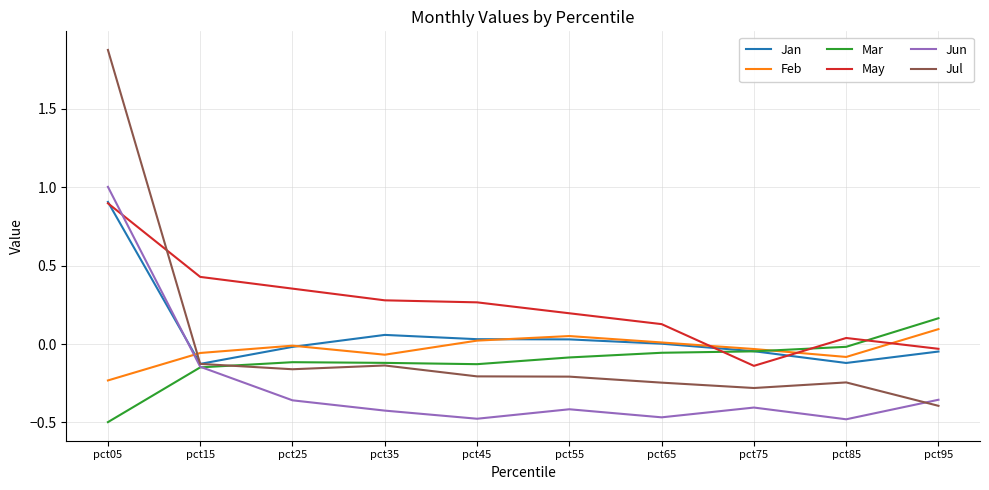

What is the maximum value shown in the chart?

1.9